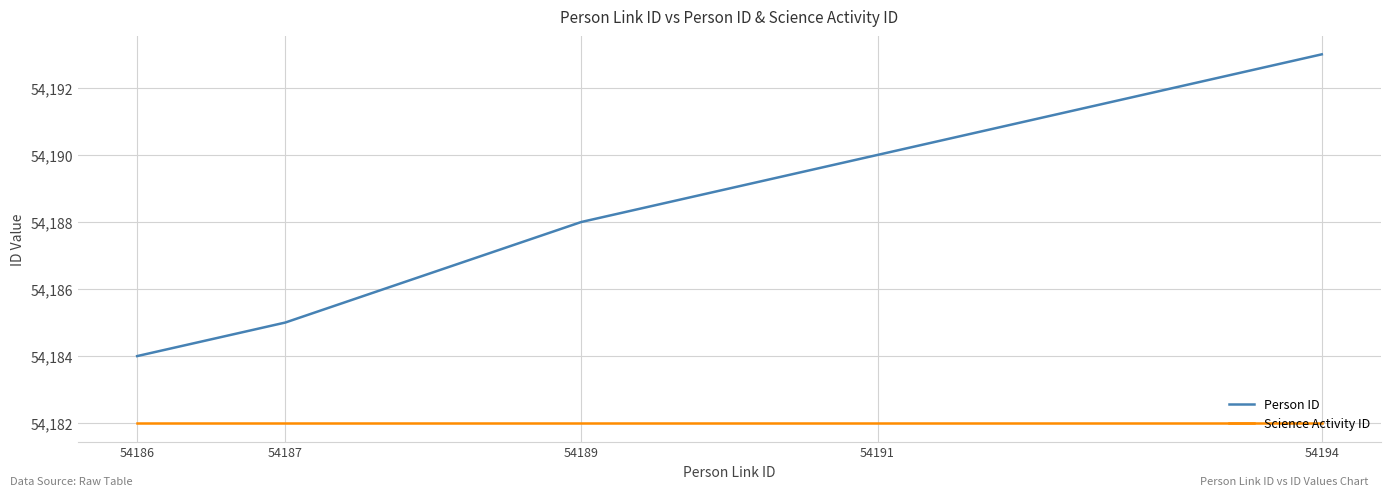

What are all the series names shown in the legend?

Person ID, Science Activity ID